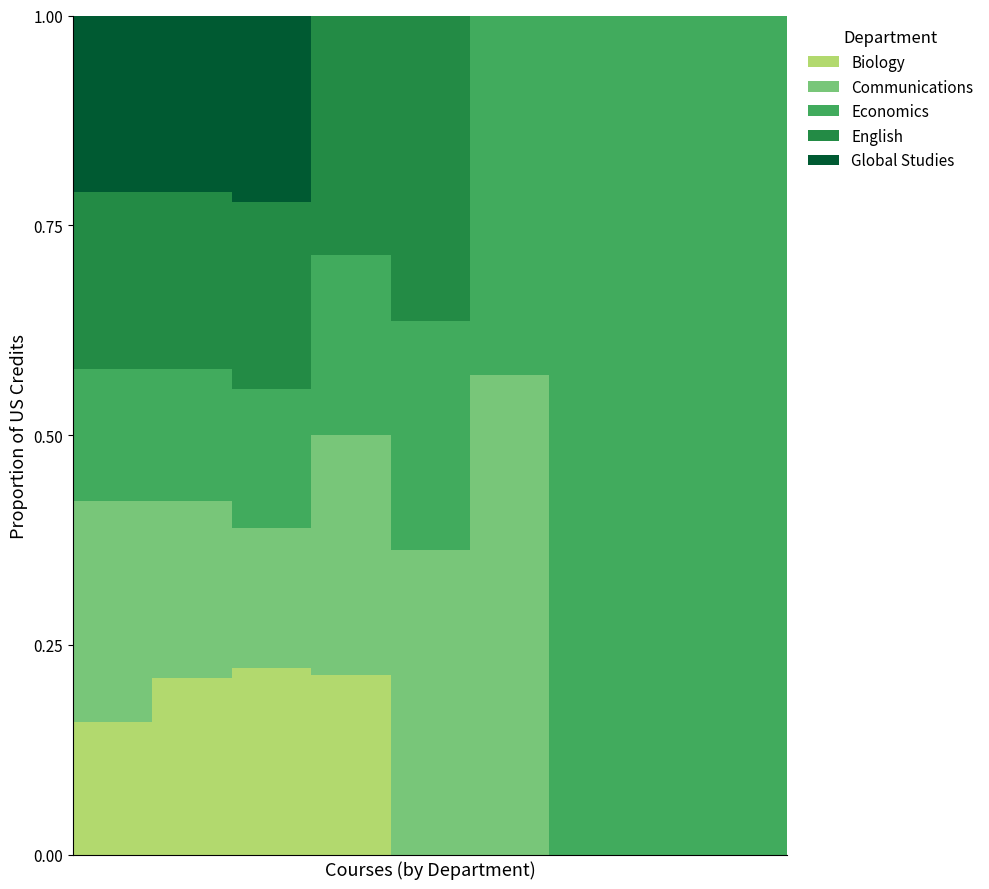

What is the difference between the maximum and second lowest values in the English series?

0.4